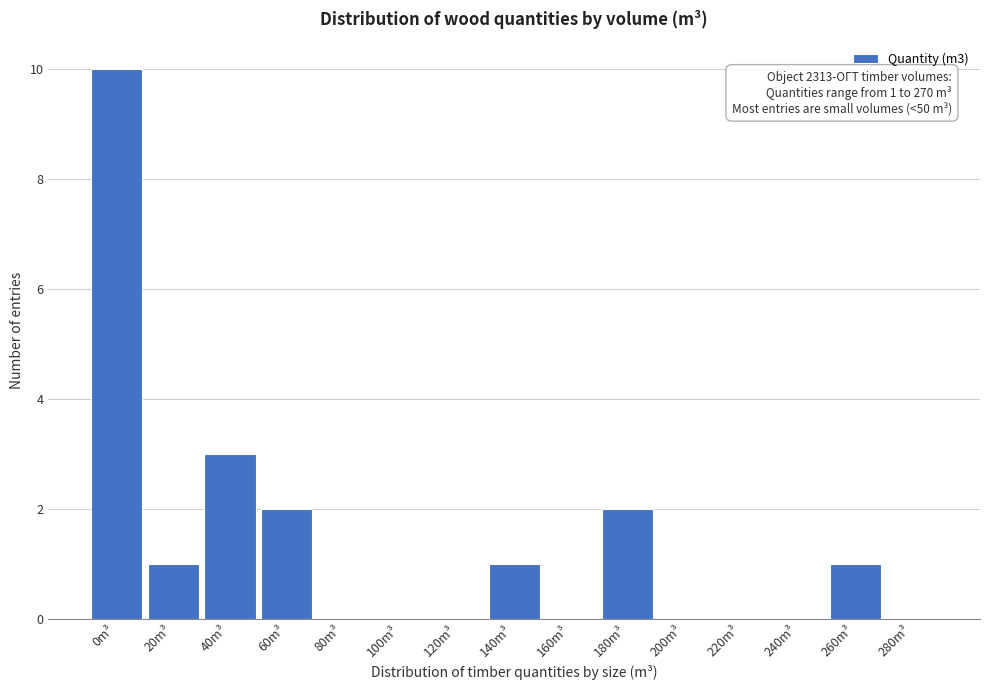

Reading left to right, list all the values displayed in this chart.

0m³=10	20m³=1	40m³=3	60m³=2	80m³=0	100m³=0	120m³=0	140m³=1	160m³=0	180m³=2	200m³=0	220m³=0	240m³=0	260m³=1	280m³=0